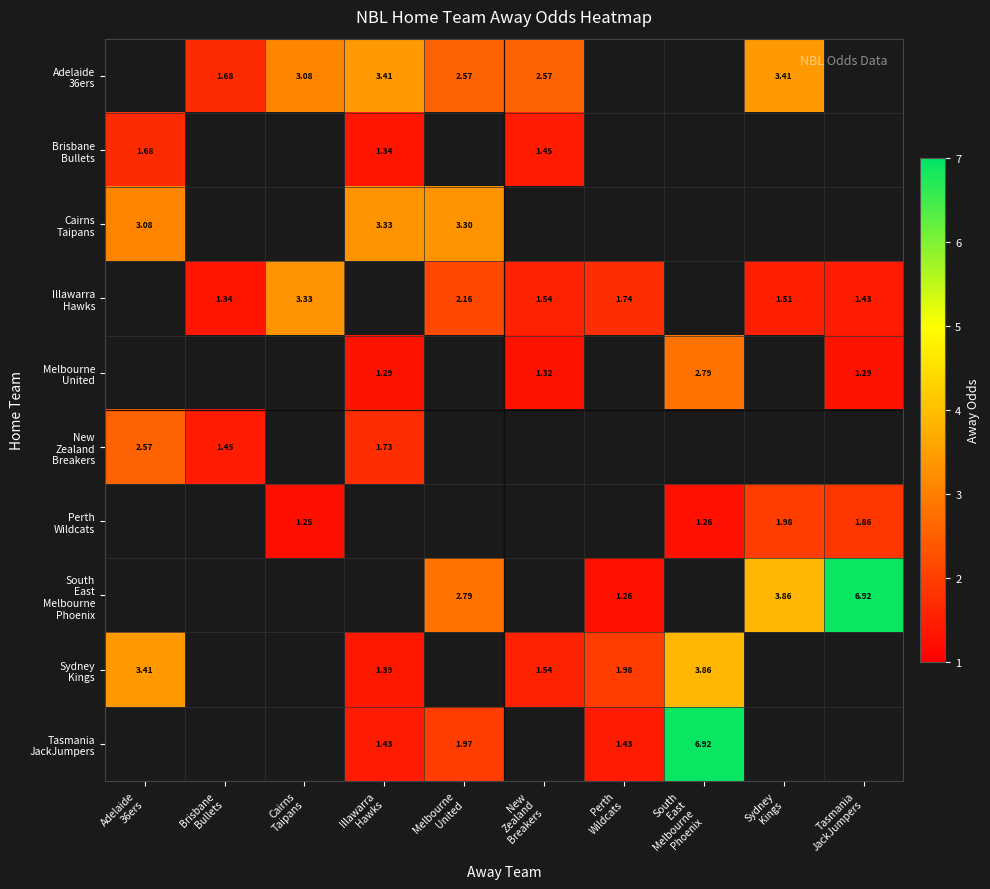

At which label does Adelaide 36ers reach its peak?

Illawarra Hawks